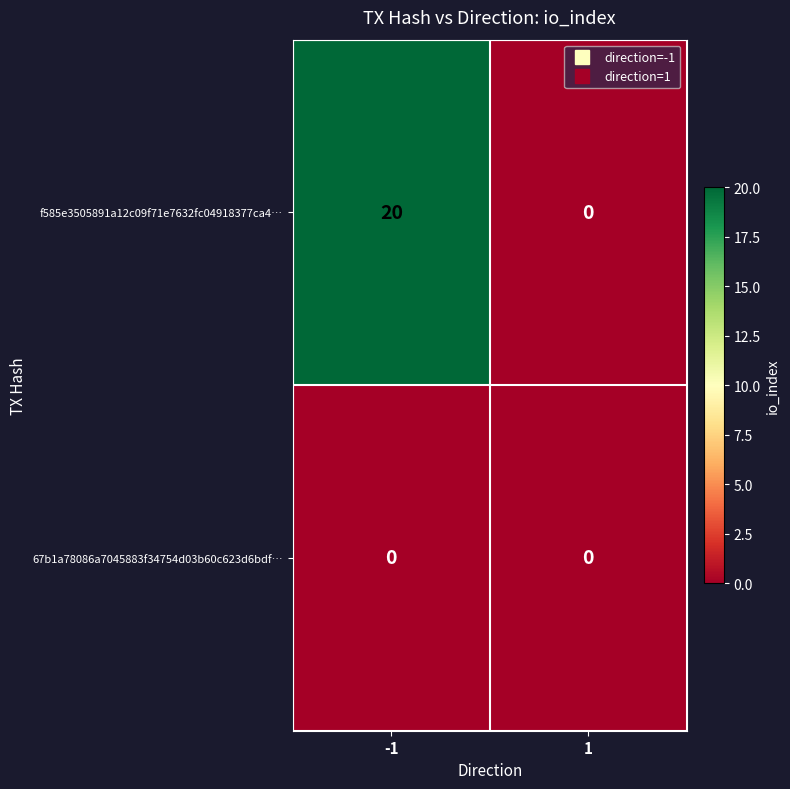

The value of f585e3505891a12c09f71e7632fc04918377ca4… at -1 is 20. True or false?

True